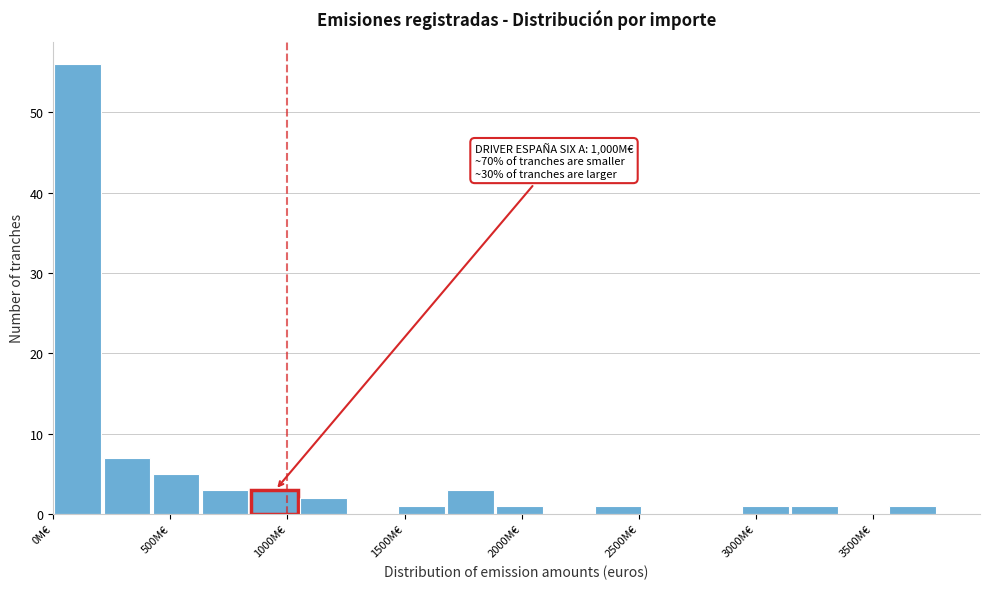

Which range on the x-axis has the tallest bar?

0 to 200